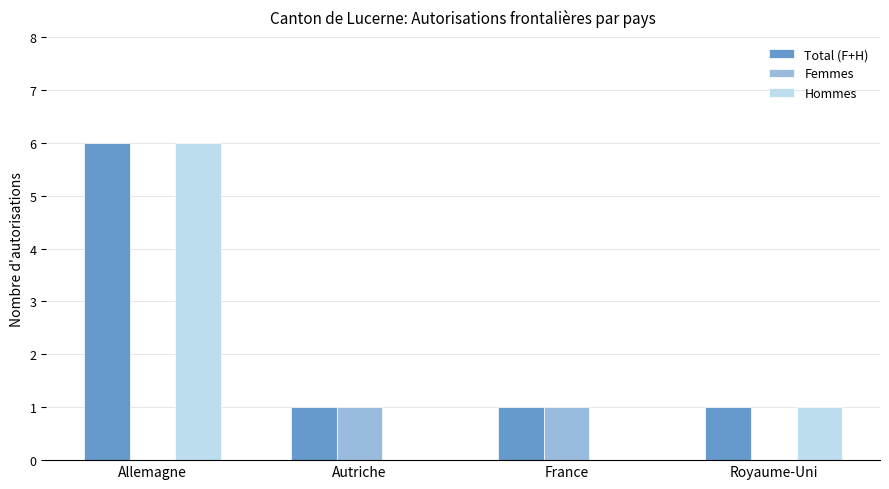

The value of Total (F+H) at Allemagne is 1. True or false?

False